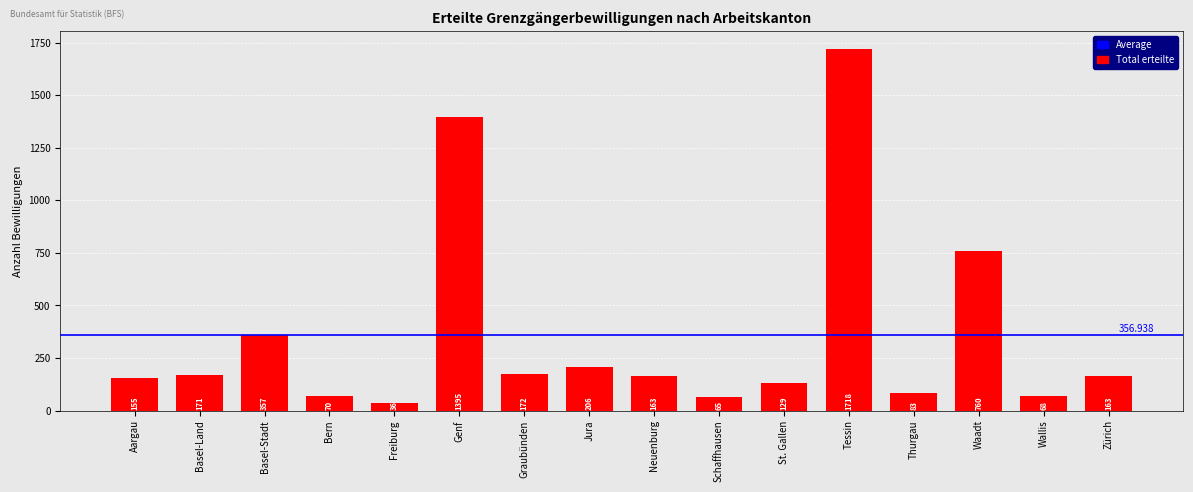

What is the value of the 4th bar from the left?

70